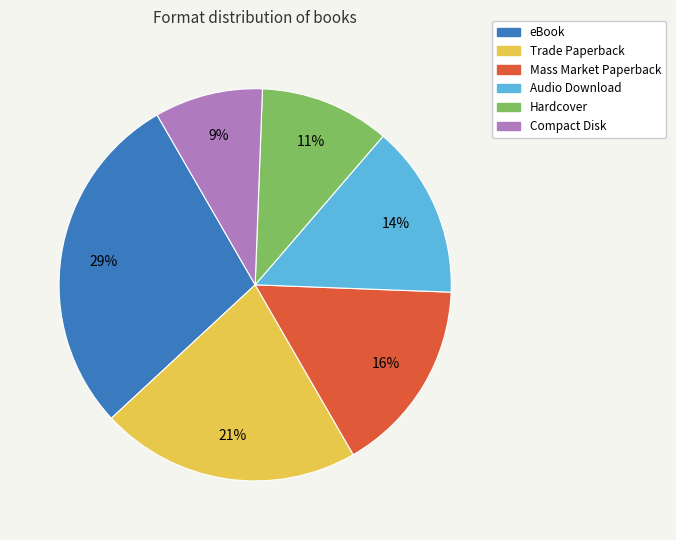

To the nearest percent, what is the difference between the eBook and Hardcover slice percentages?

18%